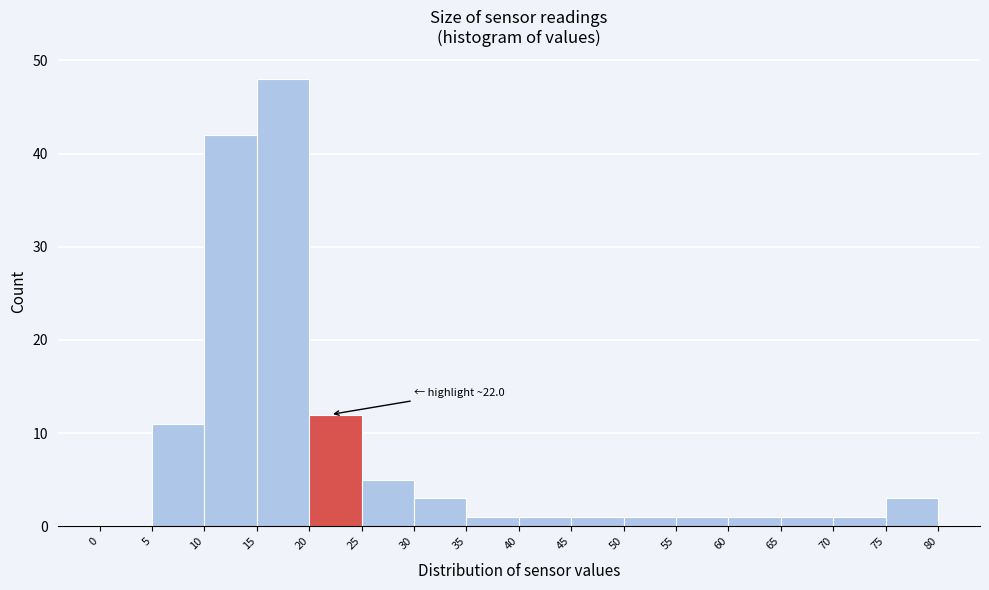

Which range on the x-axis has the tallest bar?

15 to 20